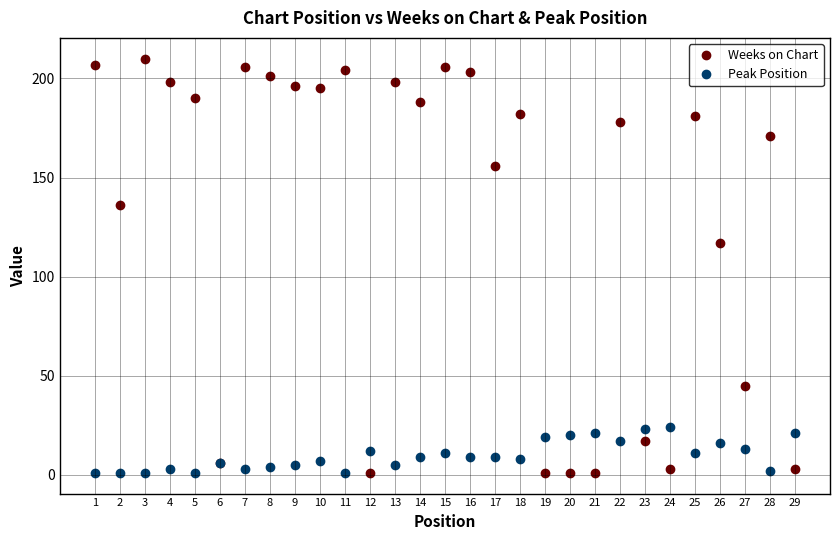

Is it true that Weeks on Chart equals 196 at 9?

True